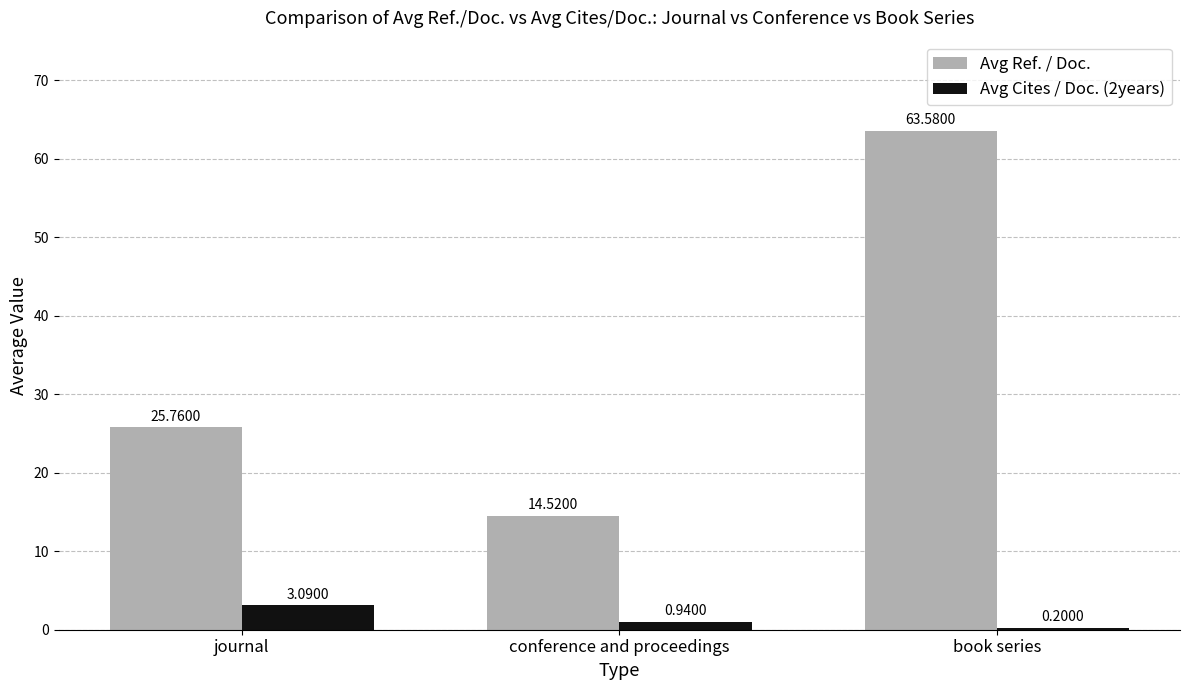

What is the total value across all series at journal?

28.9